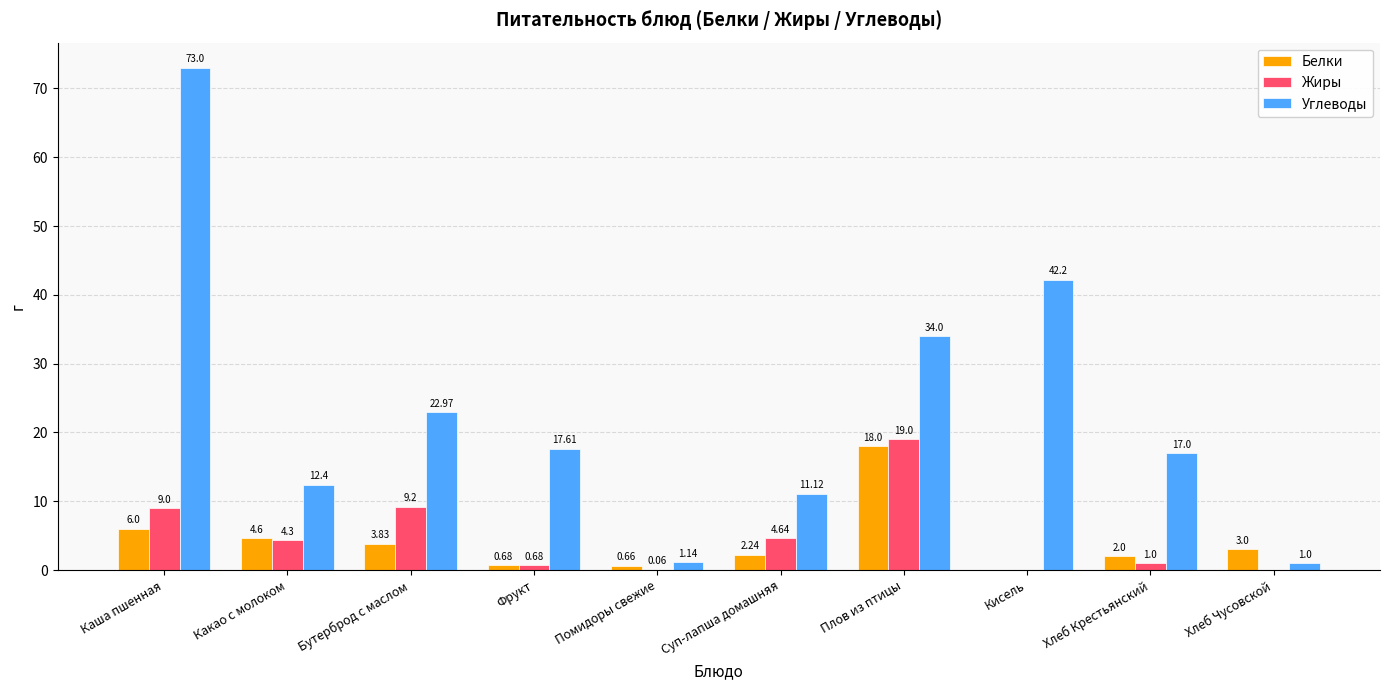

What is the sum of the Белки values at Фрукт and Какао с молоком?

5.3